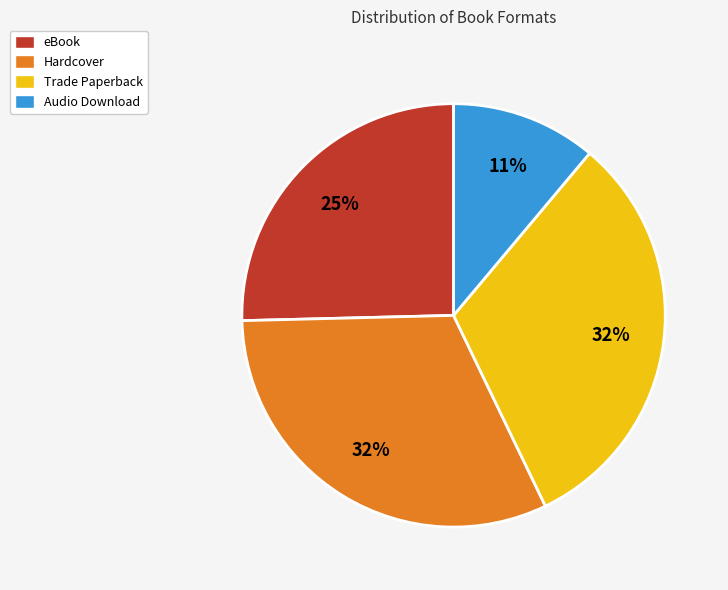

Does eBook account for over 50% of the chart?

No